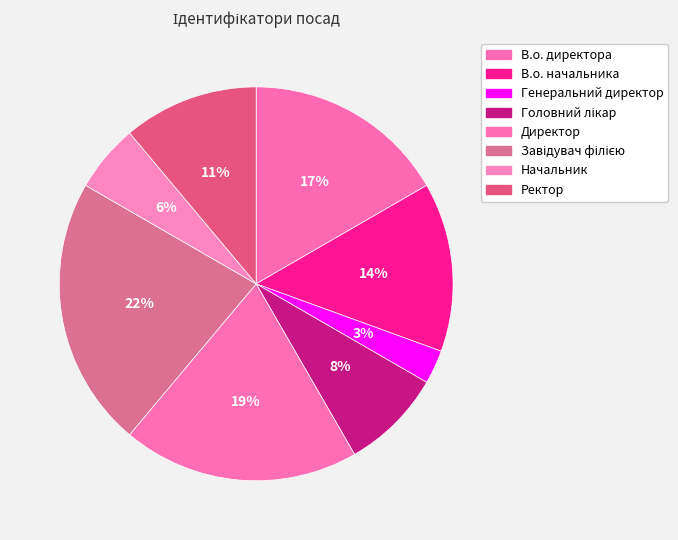

The Начальник slice represents 1% of the pie. True or false?

False